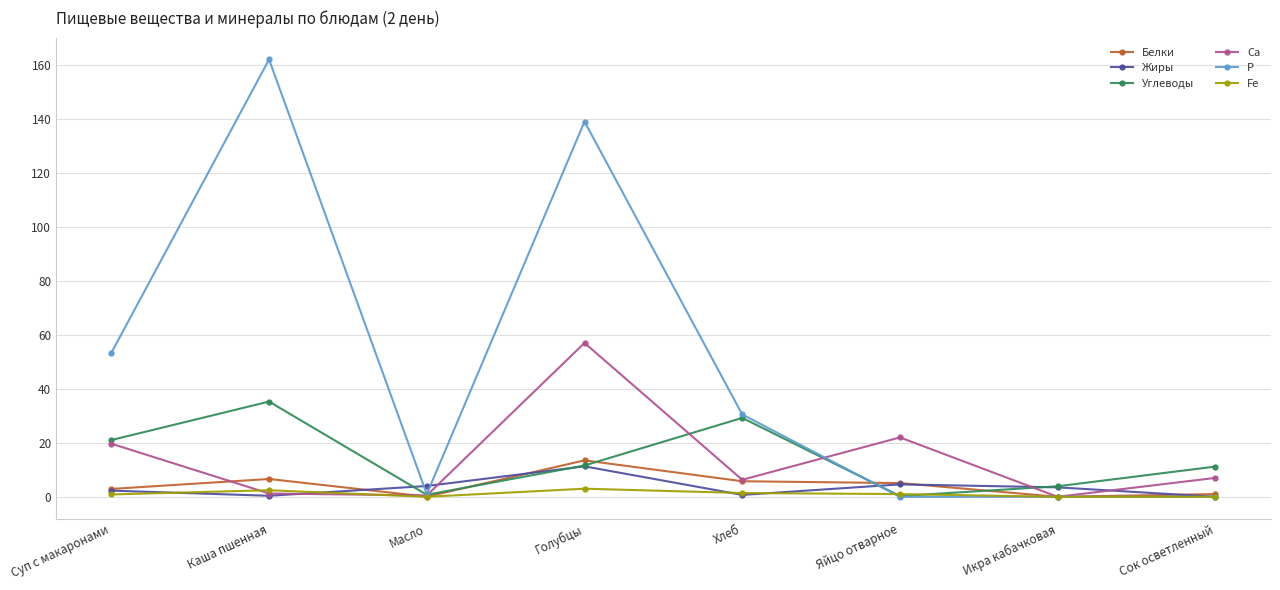

Where is the first local maximum for Углеводы?

Каша пшенная